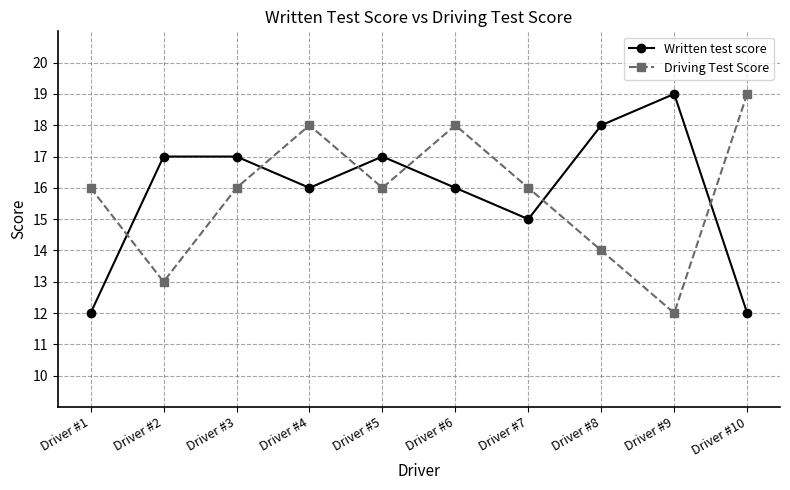

True or false: Written test score has a value of 23 at Driver #4.

False